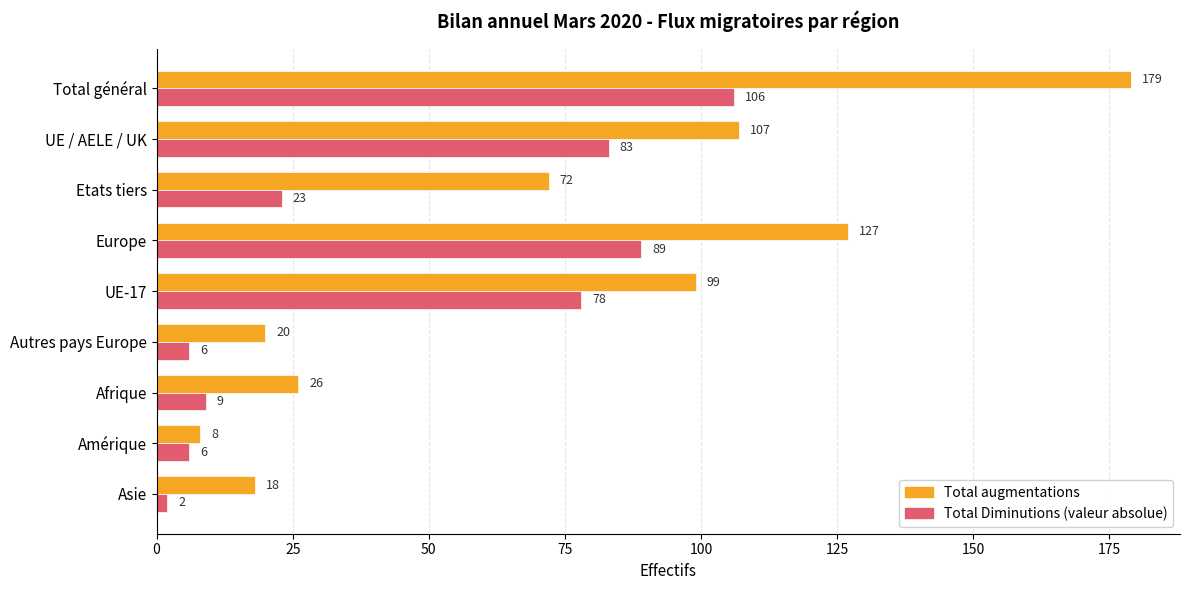

What is the minimum value shown in the chart?

2